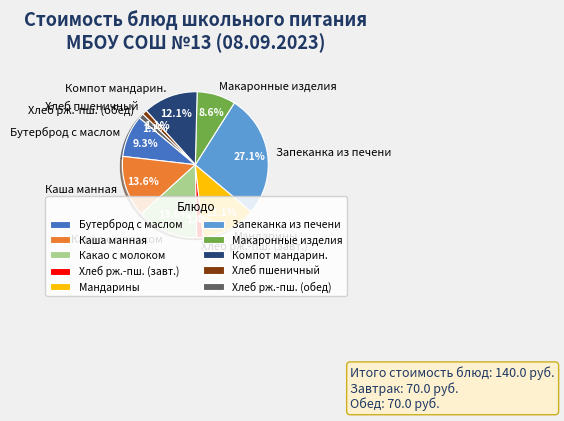

How many segments does this pie chart have?

10